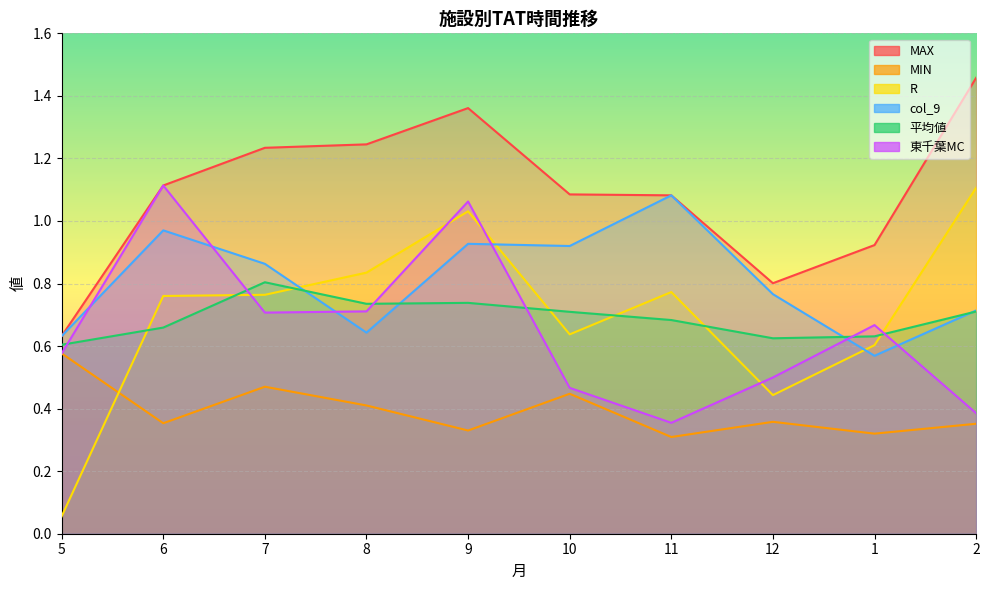

True or false: MAX and MIN cross at least once.

False